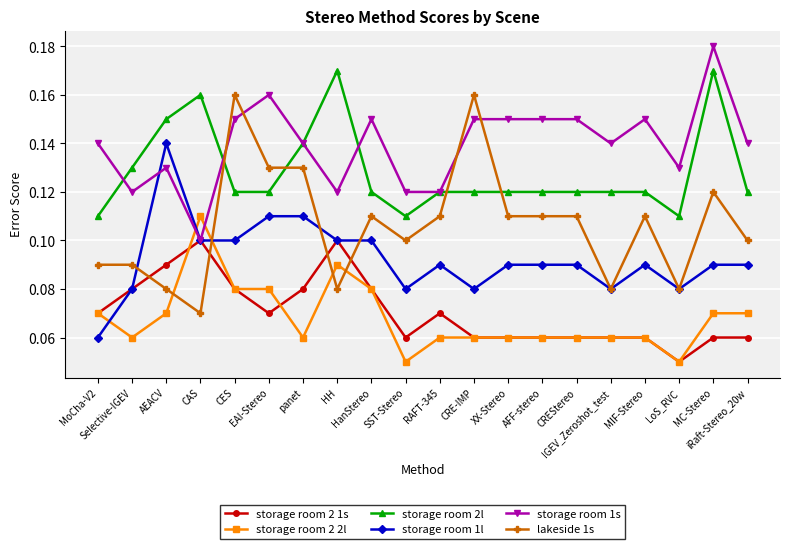

True or false: storage room 1l has more than 0 points higher than both neighbors.

True